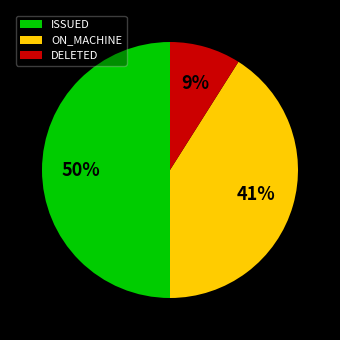

Count the number of slices in the pie.

3